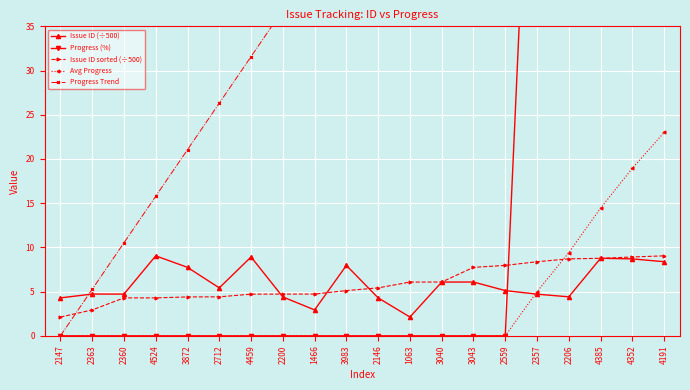

At which label does Progress Trend reach its peak?

4191